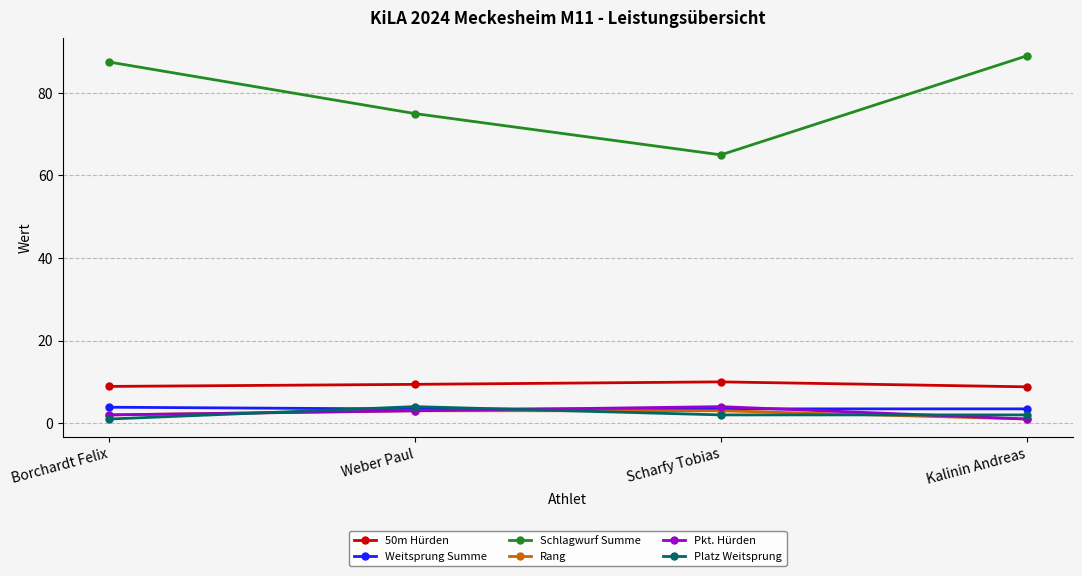

Which series has the largest total across all categories?

Schlagwurf Summe